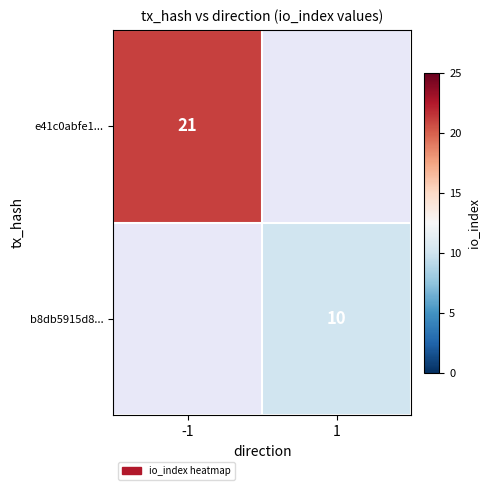

The e41c0abfe1... series shows 13 at -1. True or false?

False